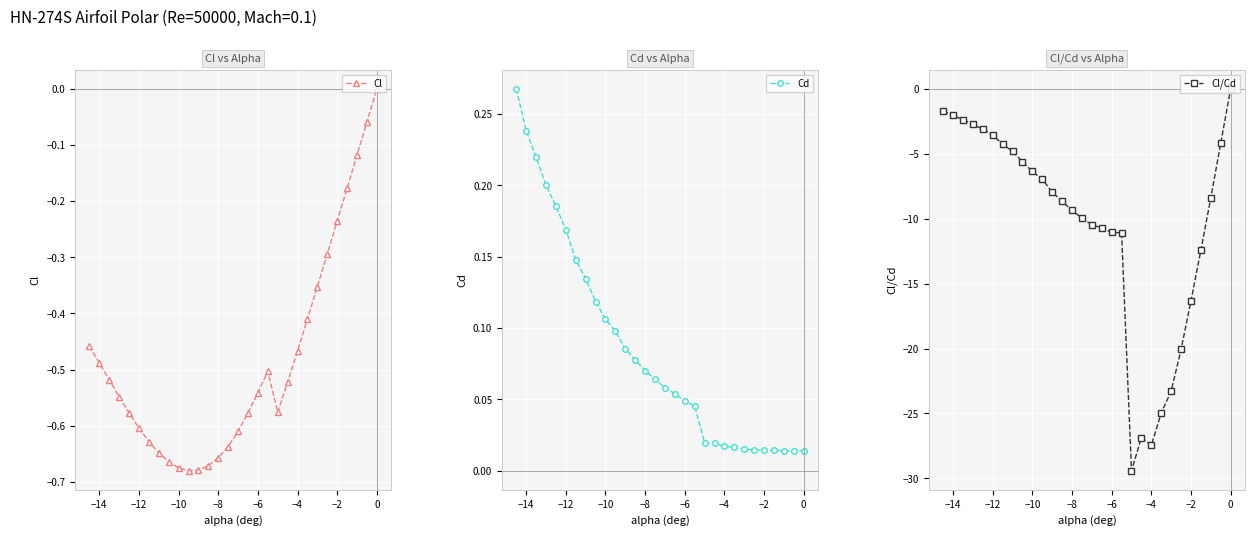

Reading left to right, transcribe all the data shown in this chart.

Cl: -0.5	-0.5	-0.5	-0.5	-0.6	-0.6	-0.6	-0.6	-0.7	-0.7	-0.7	-0.7	-0.7	-0.7	-0.6	-0.6	-0.6	-0.5	-0.5	-0.6	-0.5	-0.5	-0.4	-0.4	-0.3	-0.2	-0.2	-0.1	-0.1	0.0
Cd: 0.3	0.2	0.2	0.2	0.2	0.2	0.1	0.1	0.1	0.1	0.1	0.1	0.1	0.1	0.1	0.1	0.1	0.0	0.0	0.0	0.0	0.0	0.0	0.0	0.0	0.0	0.0	0.0	0.0	0.0
Cl/Cd: -1.7	-2.0	-2.4	-2.7	-3.1	-3.6	-4.2	-4.8	-5.6	-6.4	-7.0	-7.9	-8.7	-9.4	-10.0	-10.5	-10.7	-11.1	-11.1	-29.4	-26.9	-27.5	-25.0	-23.3	-20.1	-16.3	-12.4	-8.4	-4.2	0.0